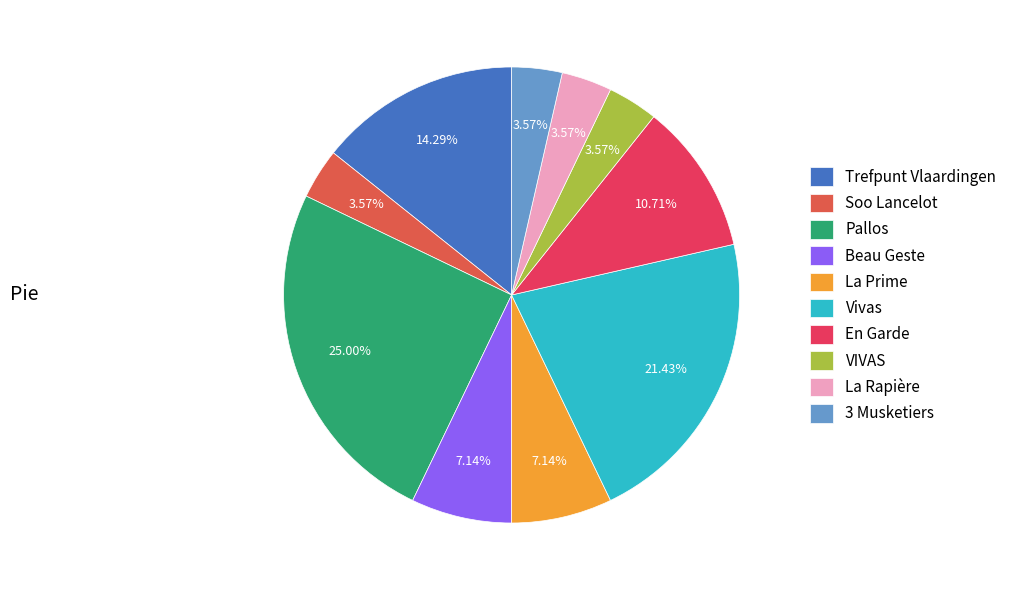

What portion of the pie excludes 3 Musketiers?

96.4%